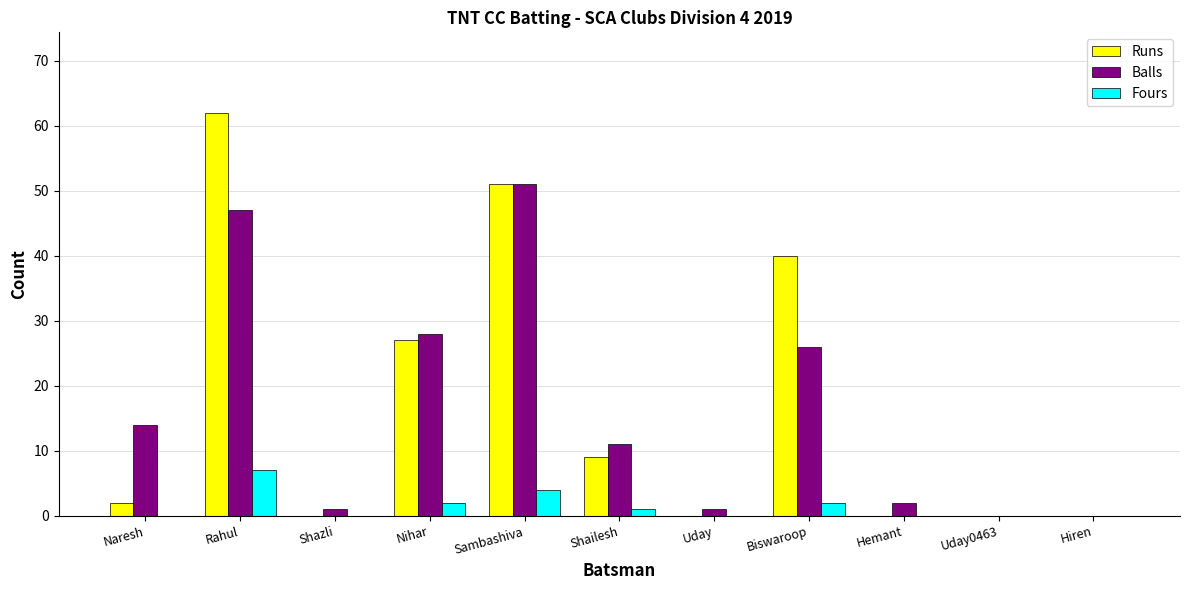

Which series changed the most between Naresh and Hemant?

Balls